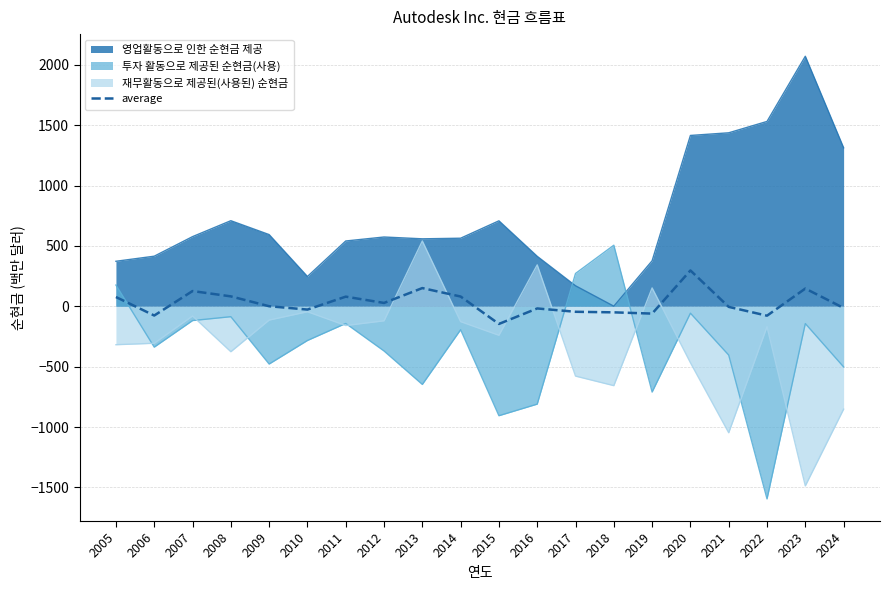

What is the difference between the maximum and minimum values?

443.0